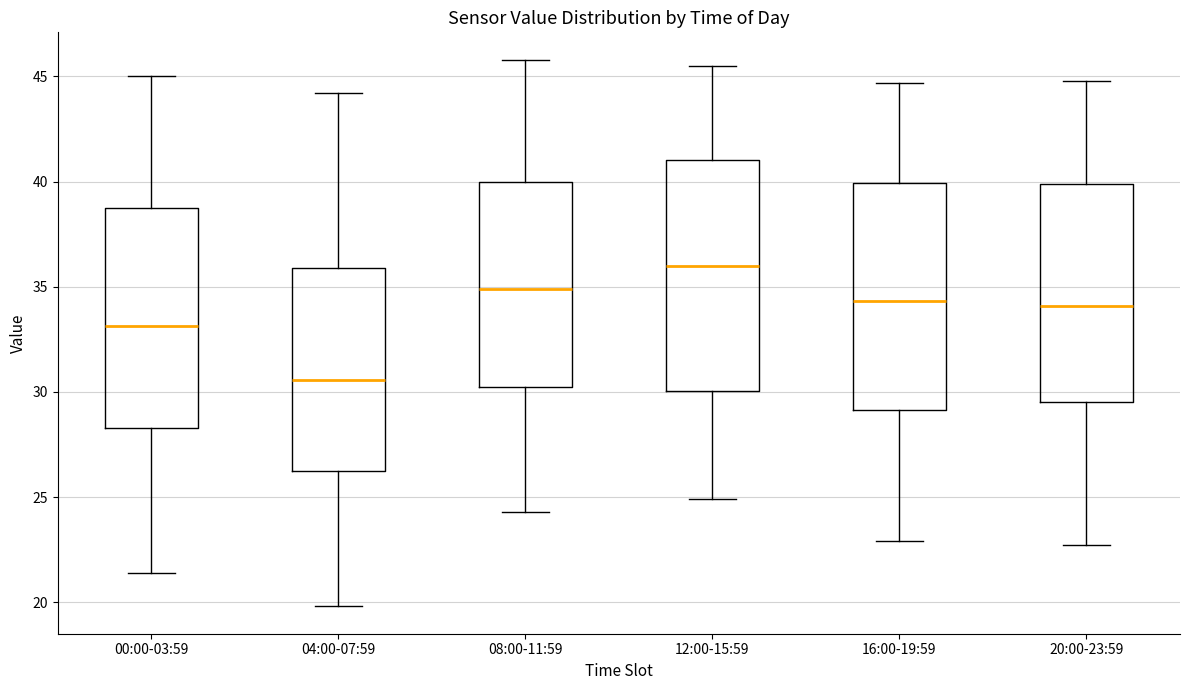

Where does the lower whisker of the box for 04:00-07:59 end on the y-axis? The values are not printed on the chart, so give them approximately, as read against the axis.

20.0